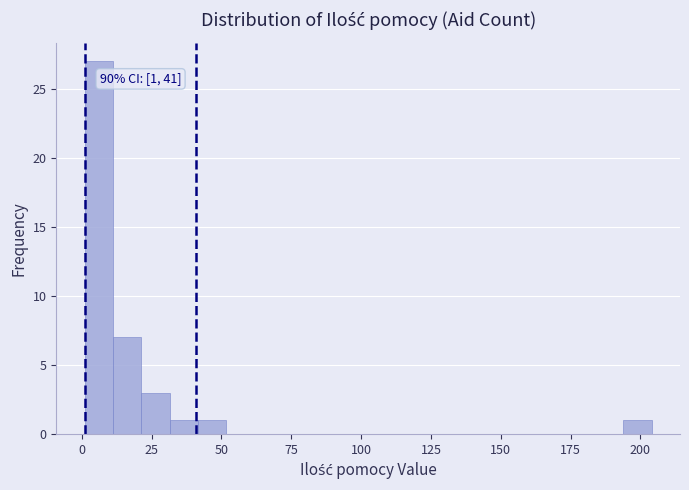

Around what value on the x-axis is the tallest bar? Give the approximate position of its centre, as read against the axis.

5